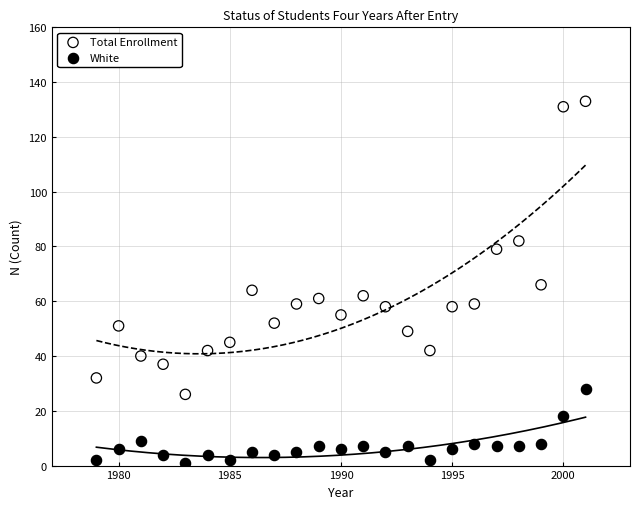

Across all data points, what is the range of Y values (max minus min)?

132